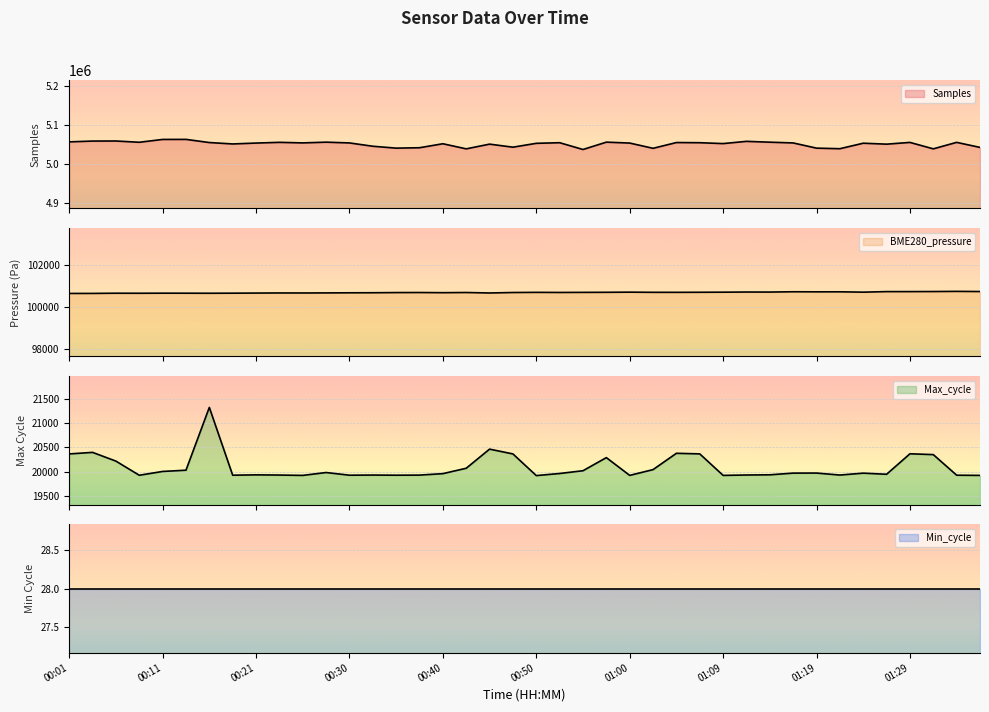

Is the value of Max_cycle at 00:28 greater than the value of Samples at 00:09?

No